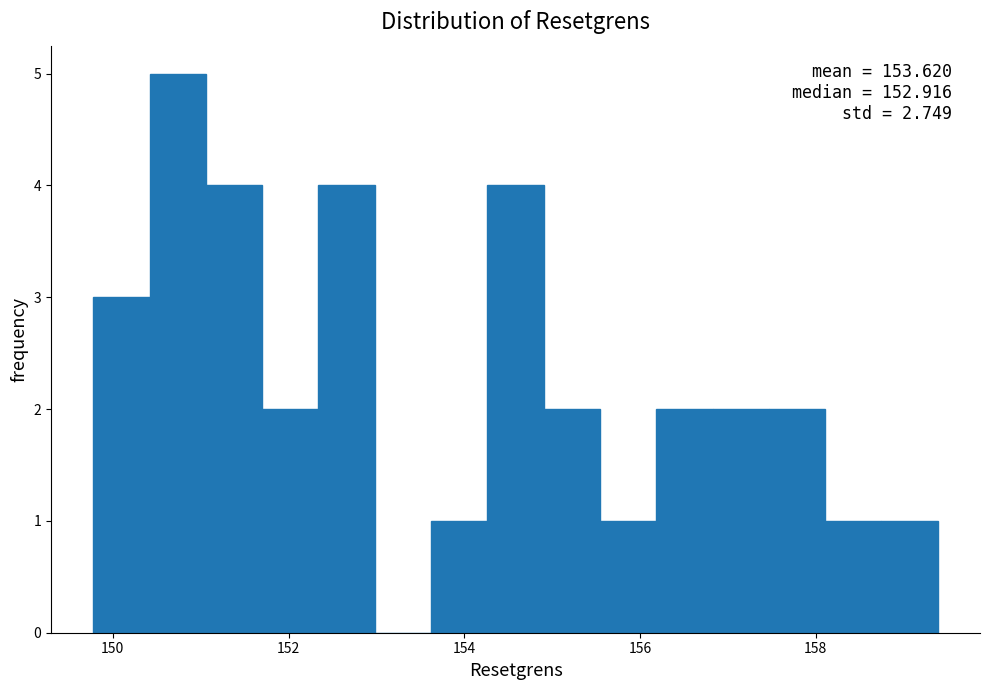

Around what value on the x-axis is the tallest bar? Give the approximate position of its centre, as read against the axis.

150.8